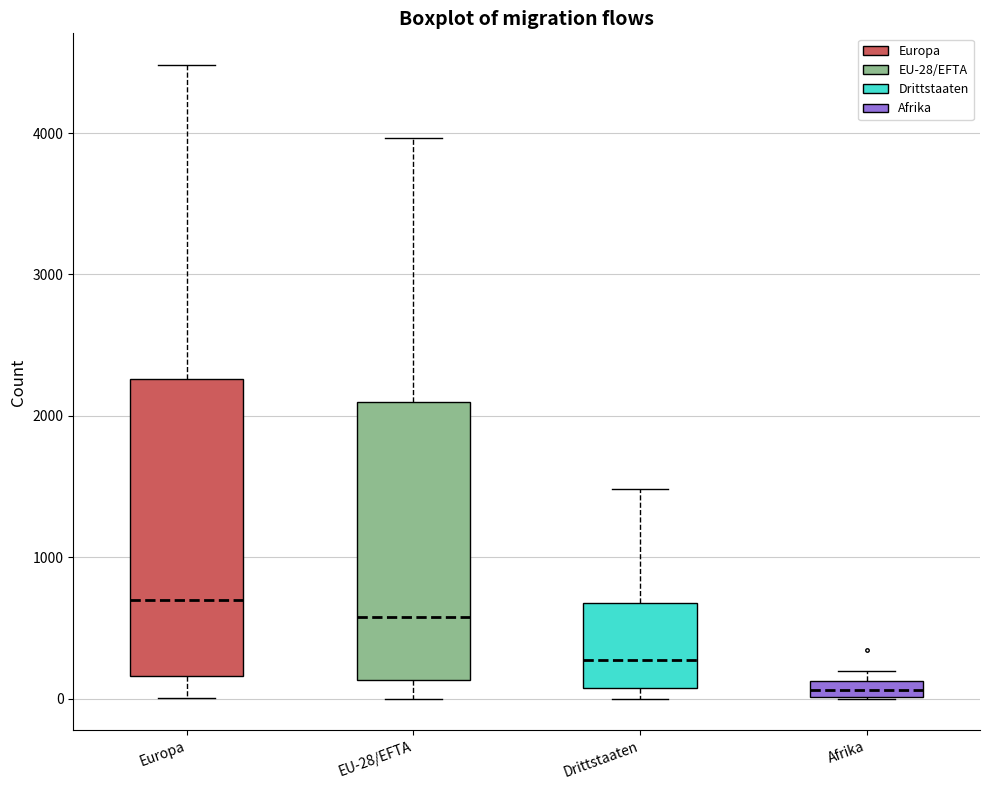

Which box has the highest median line?

Europa